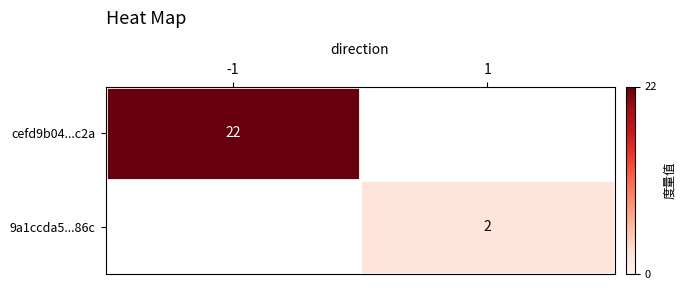

Is the value of cefd9b04...c2a at -1 greater than the value of 9a1ccda5...86c at 1?

Yes